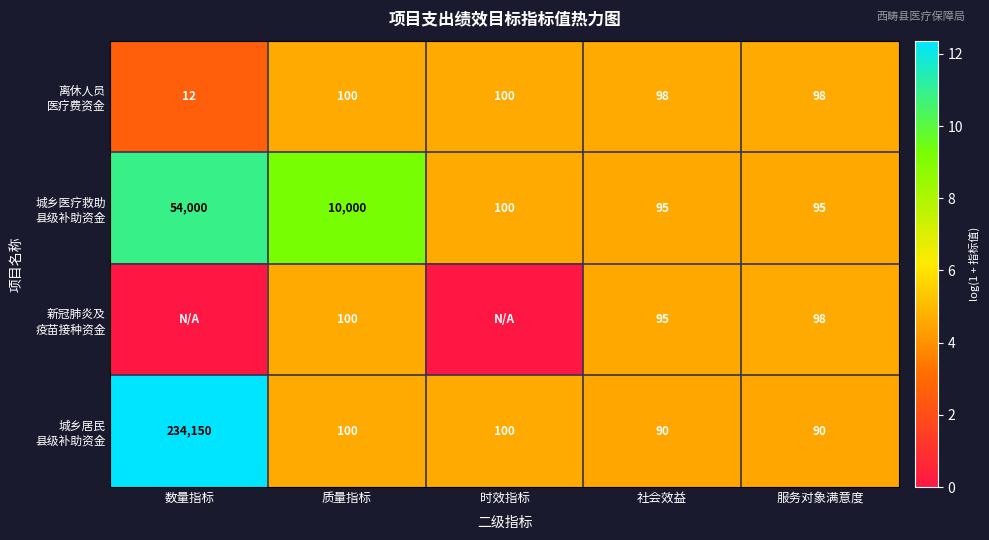

Between 时效指标 and 社会效益, which is larger?

时效指标